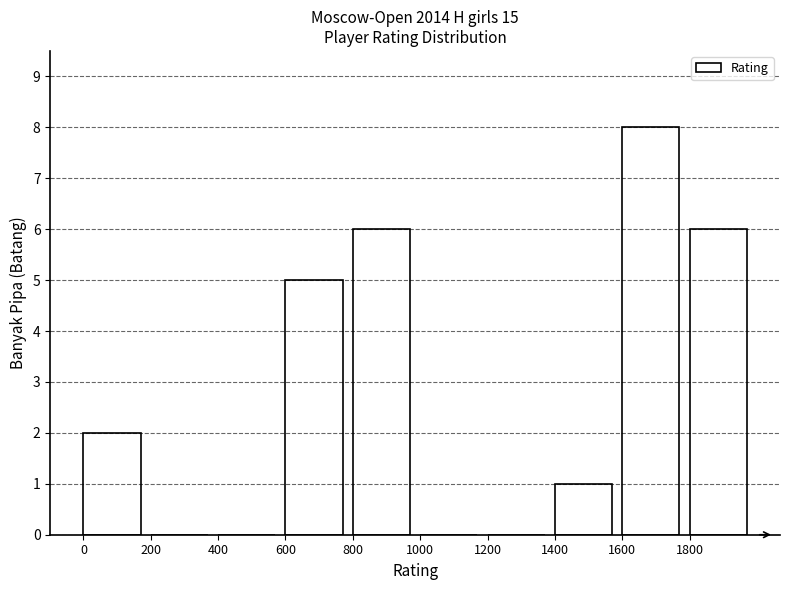

What is the height of the bar covering 0 to 200 on the x-axis? The values are not printed on the chart, so give them approximately, as read against the axis.

2